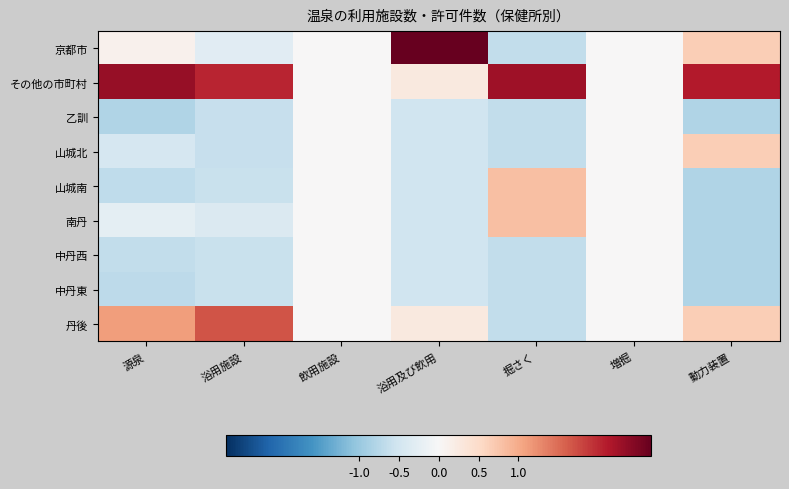

Reading left to right, transcribe all the data shown in this chart.

京都市: 源泉=0.1	浴用施設=-0.3	飲用施設=0.0	浴用及び飲用=2.7	掘さく=-0.6	増掘=0.0	動力装置=0.6
その他の市町村: 源泉=2.3	浴用施設=2.0	飲用施設=0.0	浴用及び飲用=0.3	掘さく=2.3	増掘=0.0	動力装置=2.1
乙訓: 源泉=-0.8	浴用施設=-0.6	飲用施設=0.0	浴用及び飲用=-0.5	掘さく=-0.6	増掘=0.0	動力装置=-0.8
山城北: 源泉=-0.4	浴用施設=-0.6	飲用施設=0.0	浴用及び飲用=-0.5	掘さく=-0.6	増掘=0.0	動力装置=0.6
山城南: 源泉=-0.7	浴用施設=-0.6	飲用施設=0.0	浴用及び飲用=-0.5	掘さく=0.8	増掘=0.0	動力装置=-0.8
南丹: 源泉=-0.3	浴用施設=-0.4	飲用施設=0.0	浴用及び飲用=-0.5	掘さく=0.8	増掘=0.0	動力装置=-0.8
中丹西: 源泉=-0.7	浴用施設=-0.6	飲用施設=0.0	浴用及び飲用=-0.5	掘さく=-0.6	増掘=0.0	動力装置=-0.8
中丹東: 源泉=-0.7	浴用施設=-0.6	飲用施設=0.0	浴用及び飲用=-0.5	掘さく=-0.6	増掘=0.0	動力装置=-0.8
丹後: 源泉=1.1	浴用施設=1.7	飲用施設=0.0	浴用及び飲用=0.3	掘さく=-0.6	増掘=0.0	動力装置=0.6